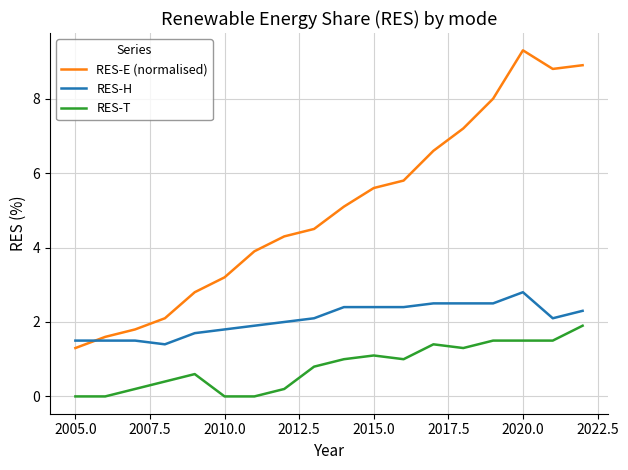

Which series has the largest total across all categories?

RES-E (normalised)